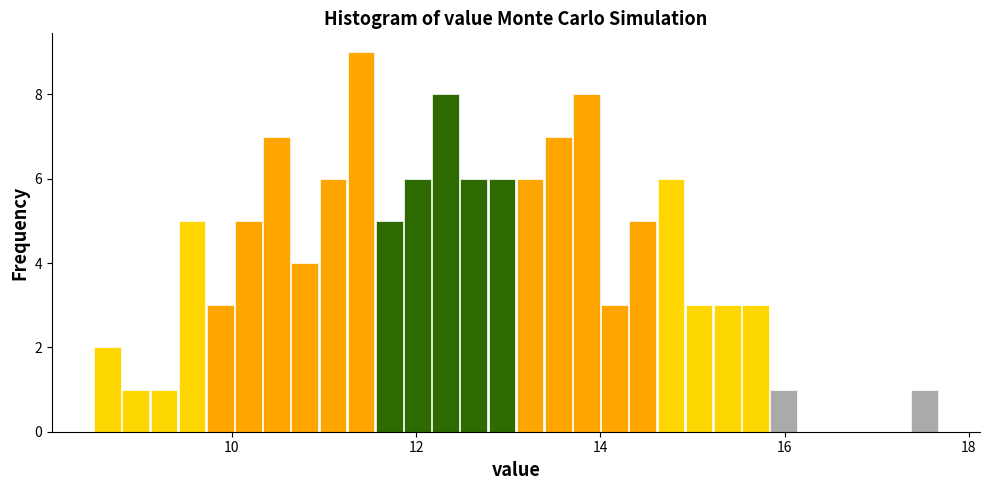

Around what value on the x-axis is the tallest bar? Give the approximate position of its centre, as read against the axis.

11.4